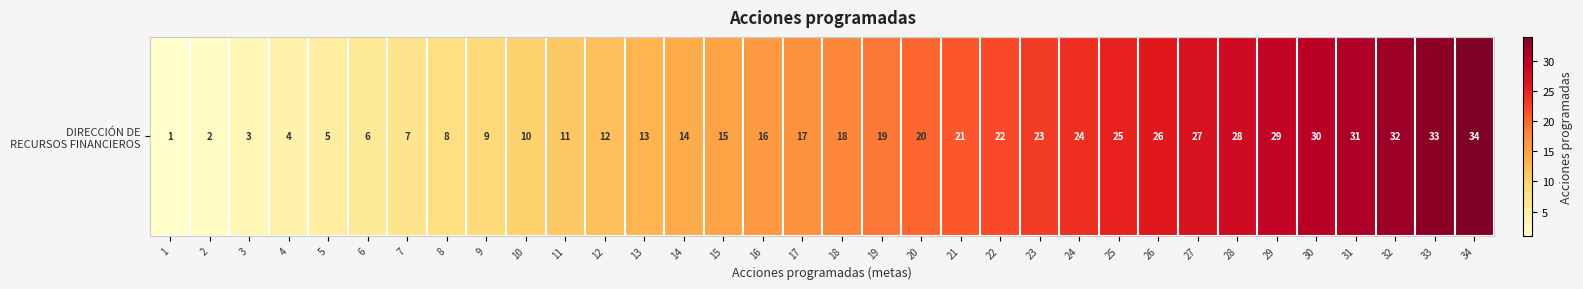

What is the sum of the values at 12 and 32?

44